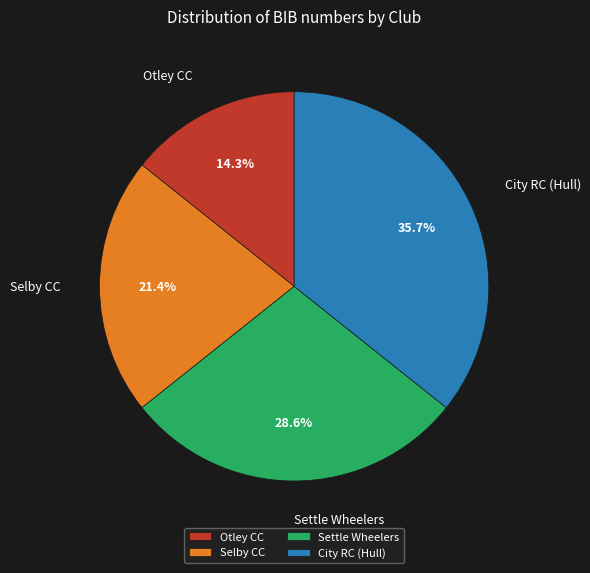

Count the number of slices in the pie.

4